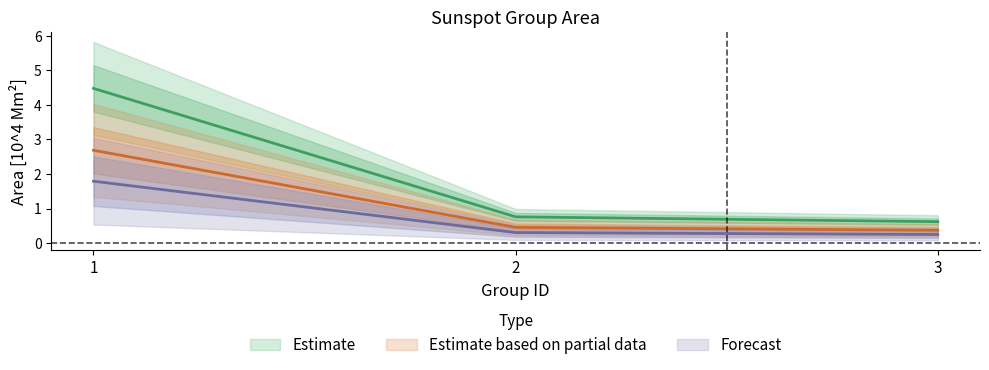

List the labels in order of value, largest first.

1, 2, 3